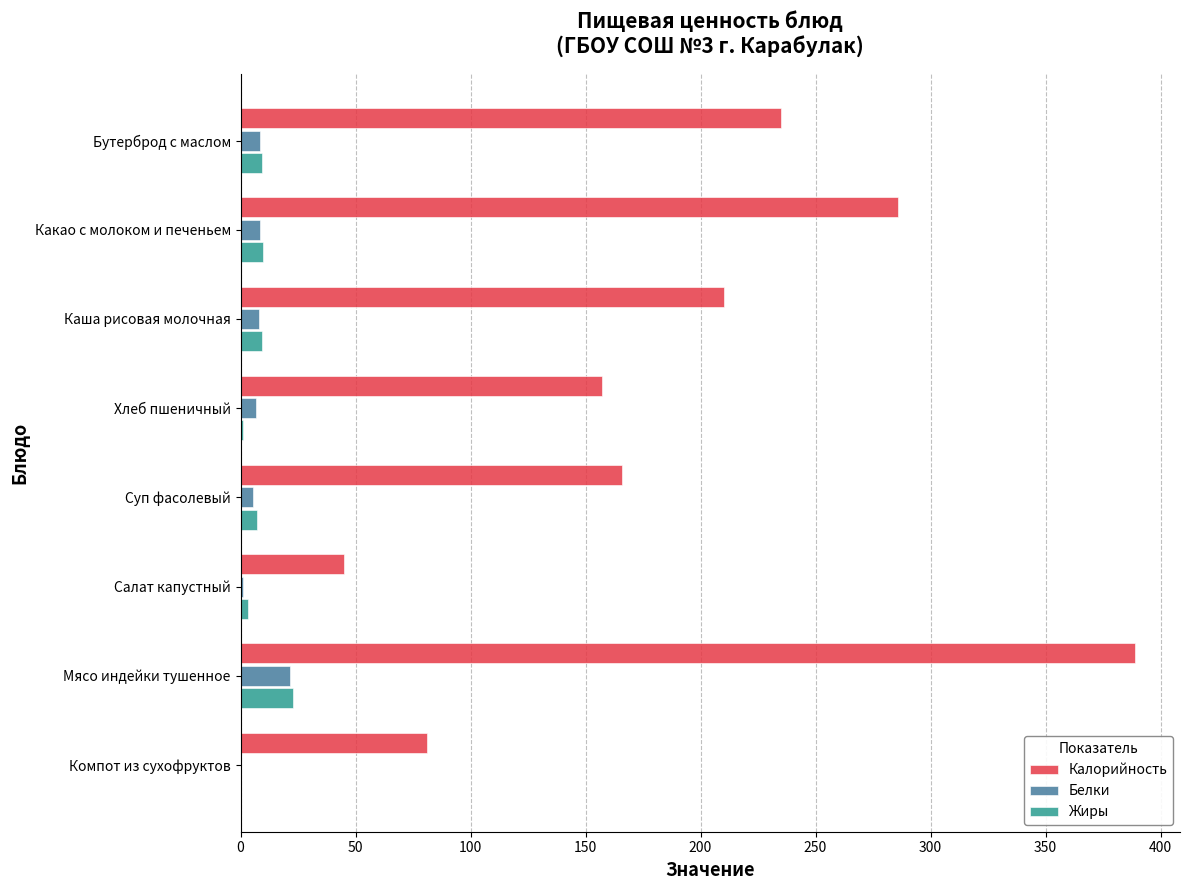

True or false: Жиры has a value of 16.0 at Компот из сухофруктов.

False